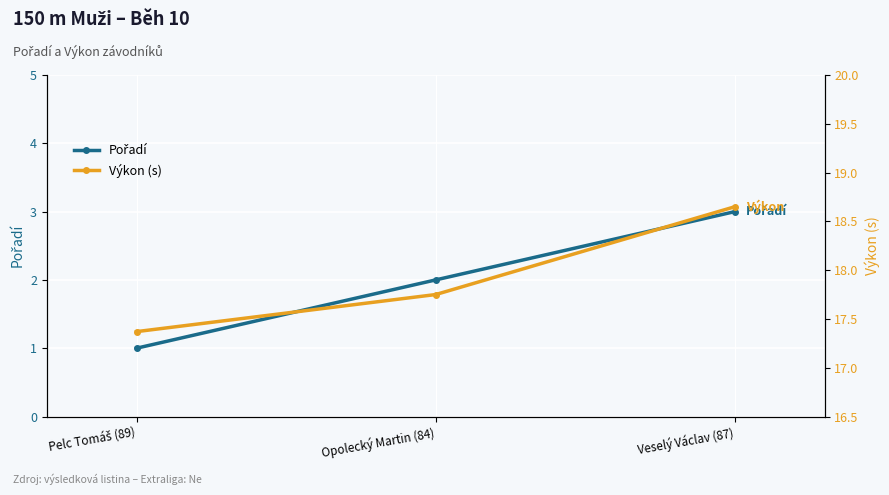

What is the sum of the Pořadí values at Veselý Václav (87) and Opolecký Martin (84)?

5.0